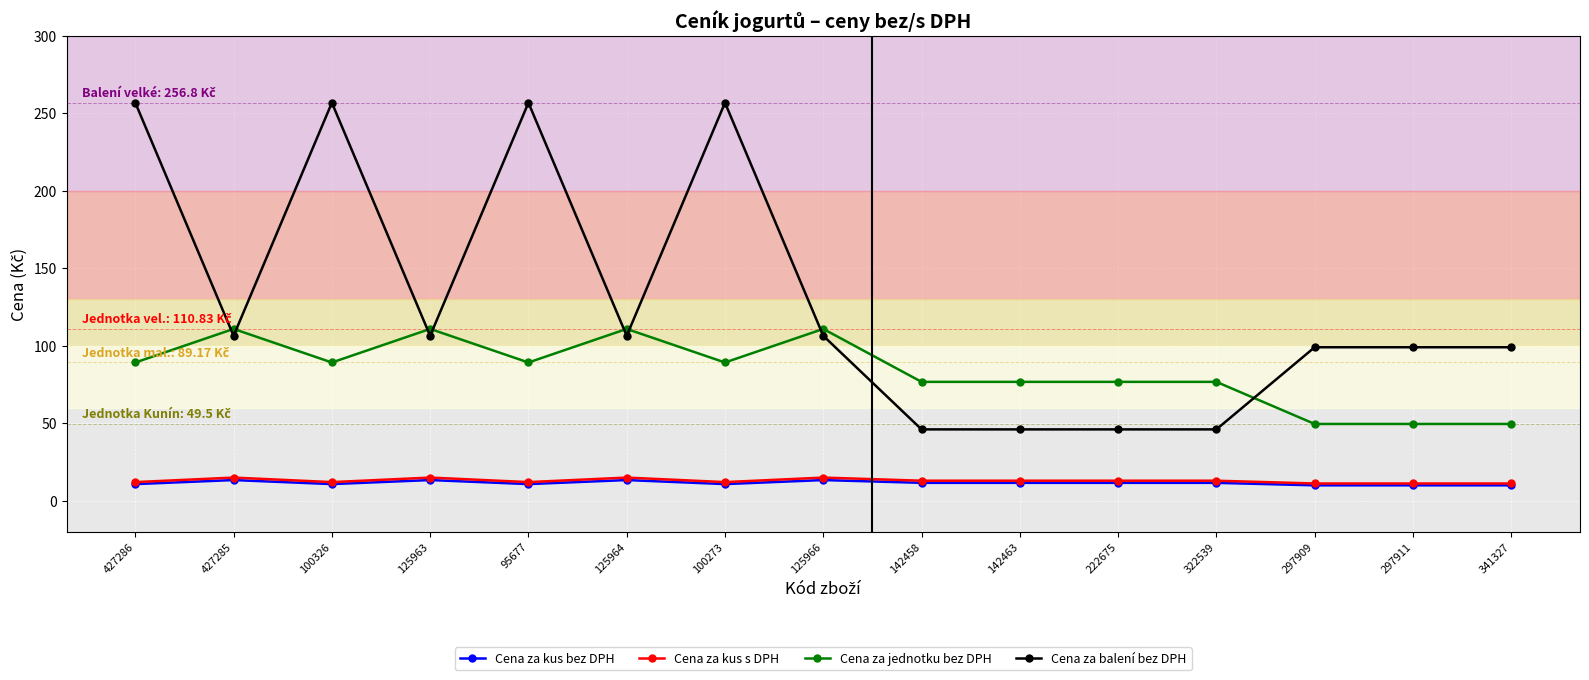

Which series changed the most between 427285 and 341327?

Cena za jednotku bez DPH